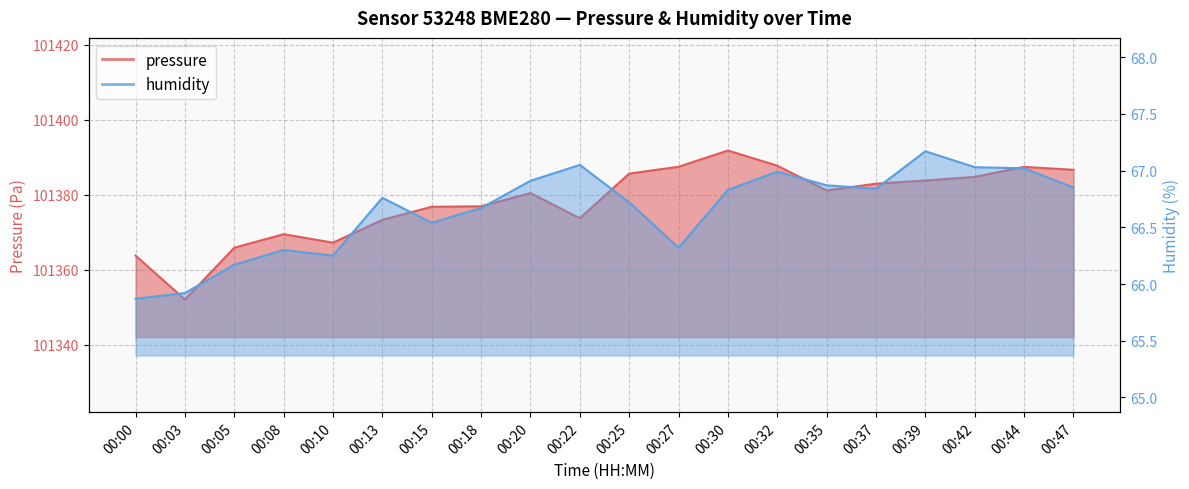

Reading left to right, what are all the values shown in this chart?

pressure: 101363.8	101352.1	101365.9	101369.5	101367.2	101373.3	101376.8	101376.9	101380.4	101373.7	101385.6	101387.4	101391.8	101387.7	101381.1	101382.9	101383.8	101384.8	101387.4	101386.6
humidity: 65.9	65.9	66.2	66.3	66.2	66.8	66.5	66.7	66.9	67.0	66.7	66.3	66.8	67.0	66.9	66.8	67.2	67.0	67.0	66.8